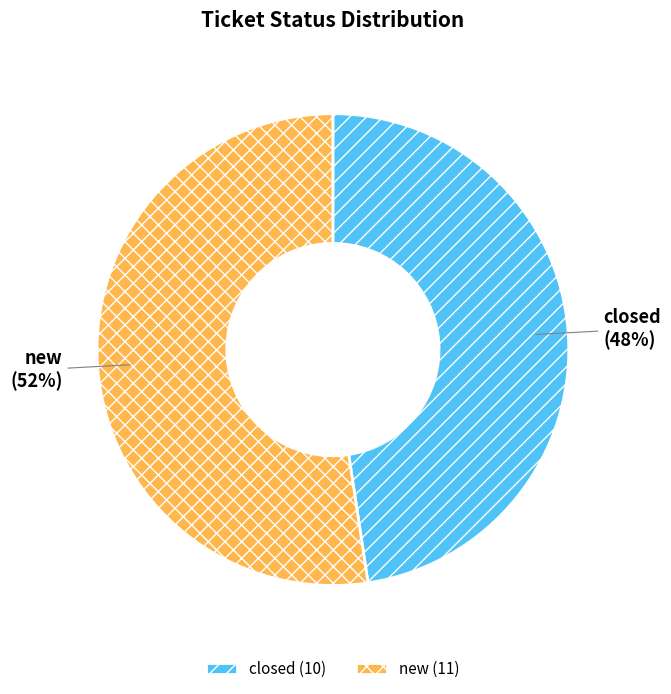

To the nearest percent, what is the average slice percentage?

50%